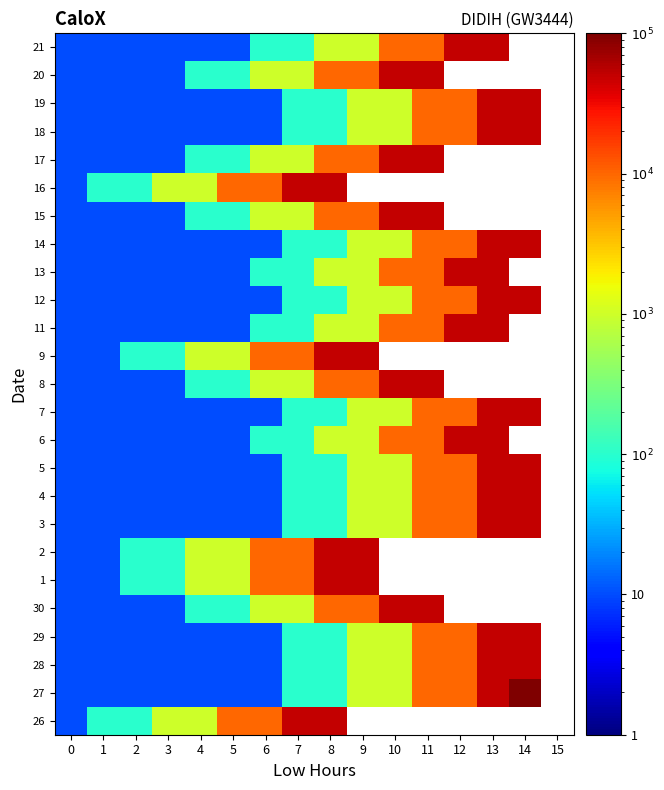

What value does the 5 series have at 14?

50000.0